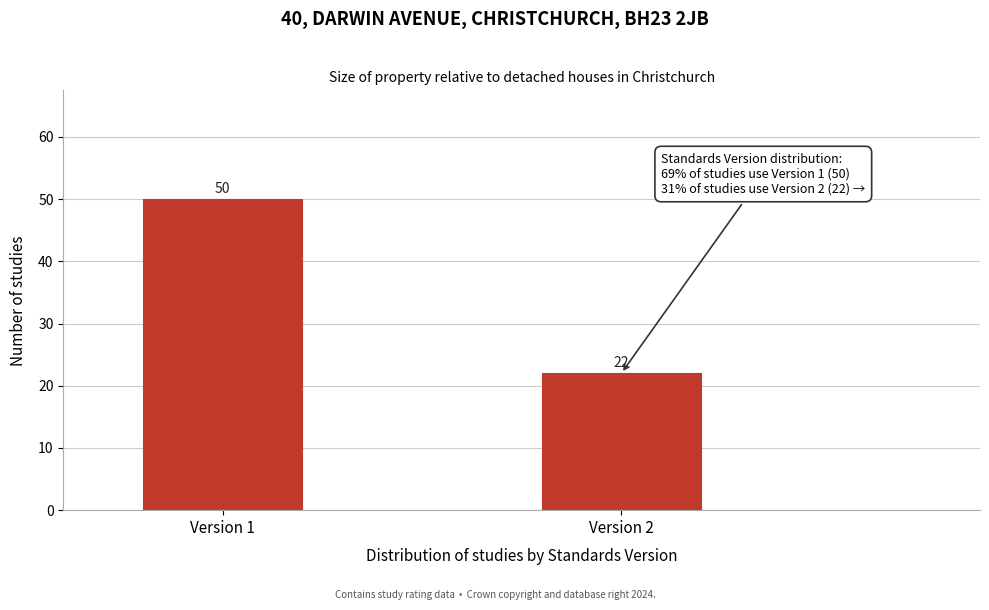

Reading right to left, transcribe all the data shown in this chart.

22	50